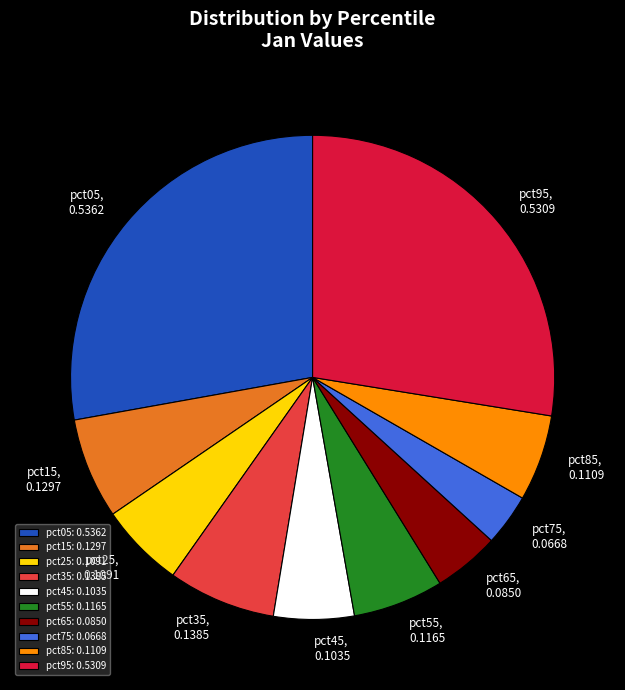

Which slice is the smallest?

pct75